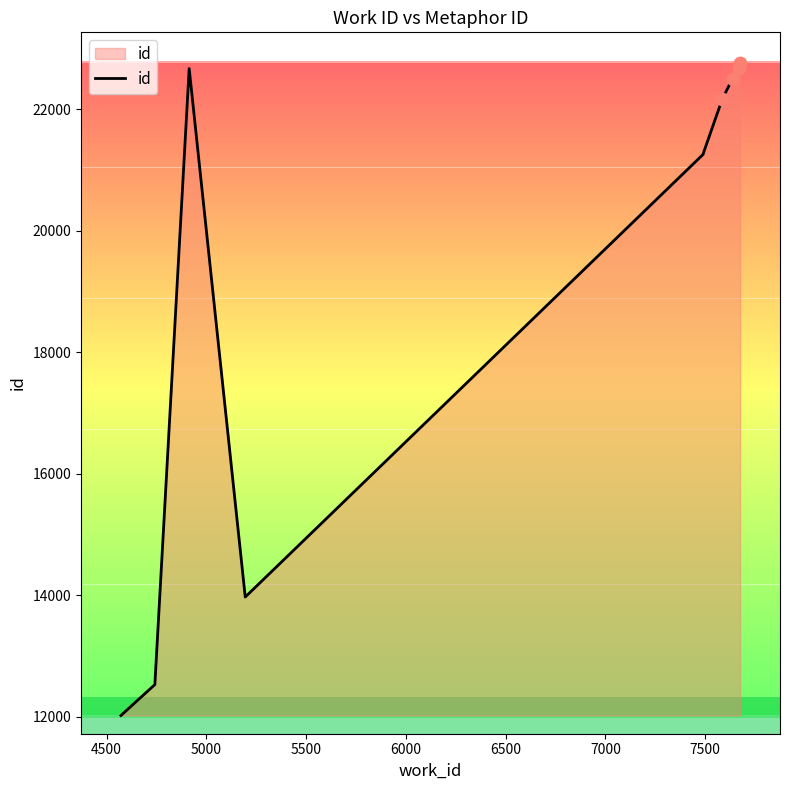

What is the minimum value shown in the chart?

12017